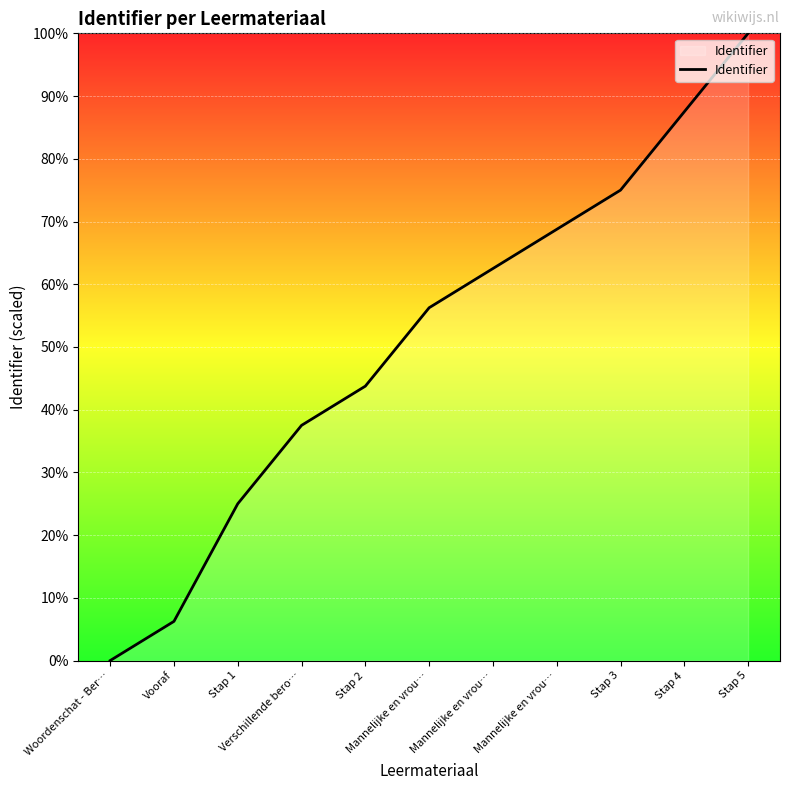

The value at Stap 2 is 43.8. True or false?

True